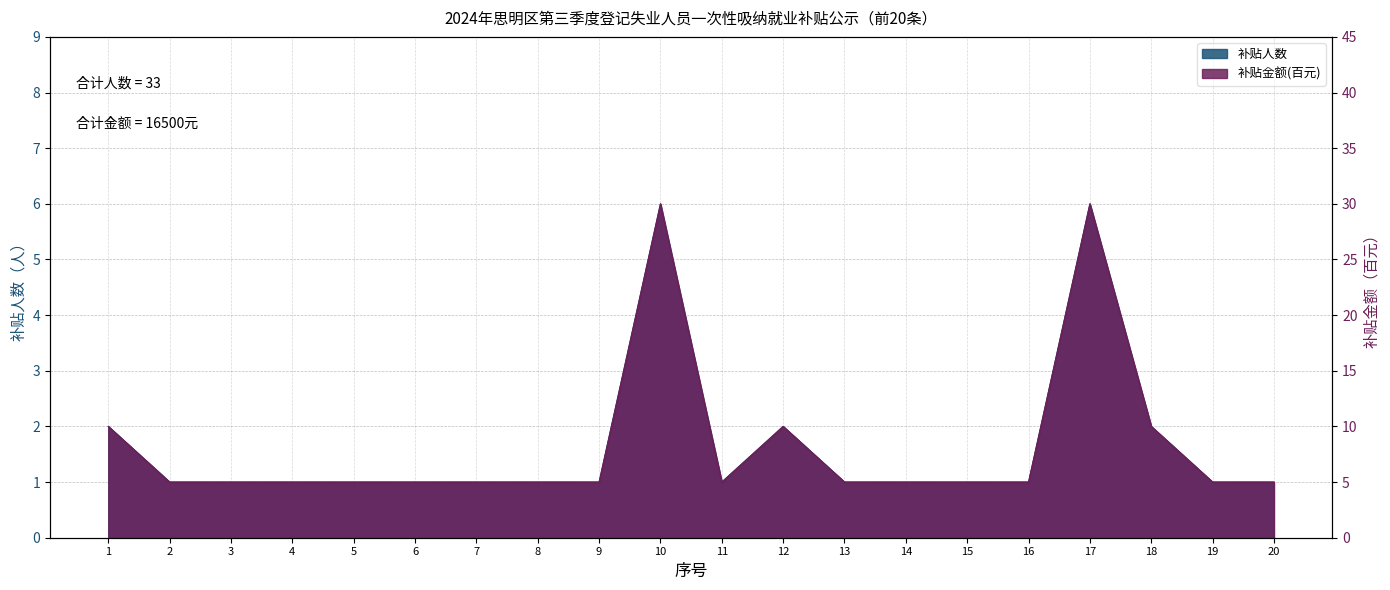

What is the minimum value for 补贴人数?

5